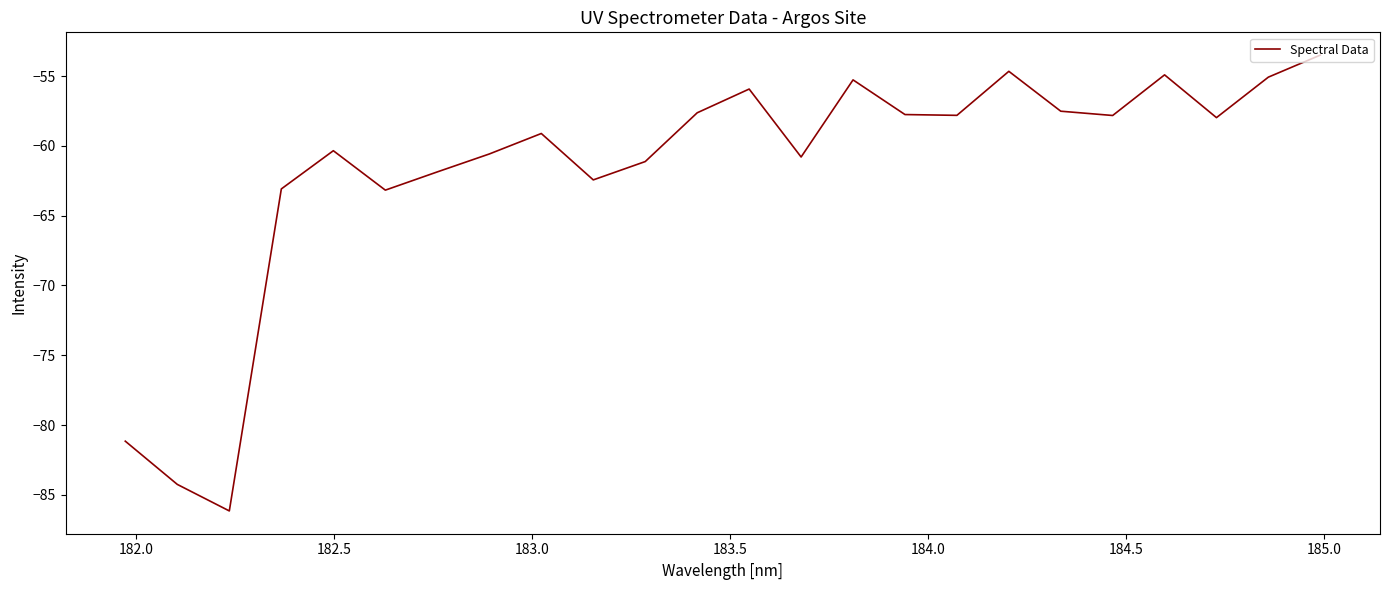

What is the average value?

-61.7